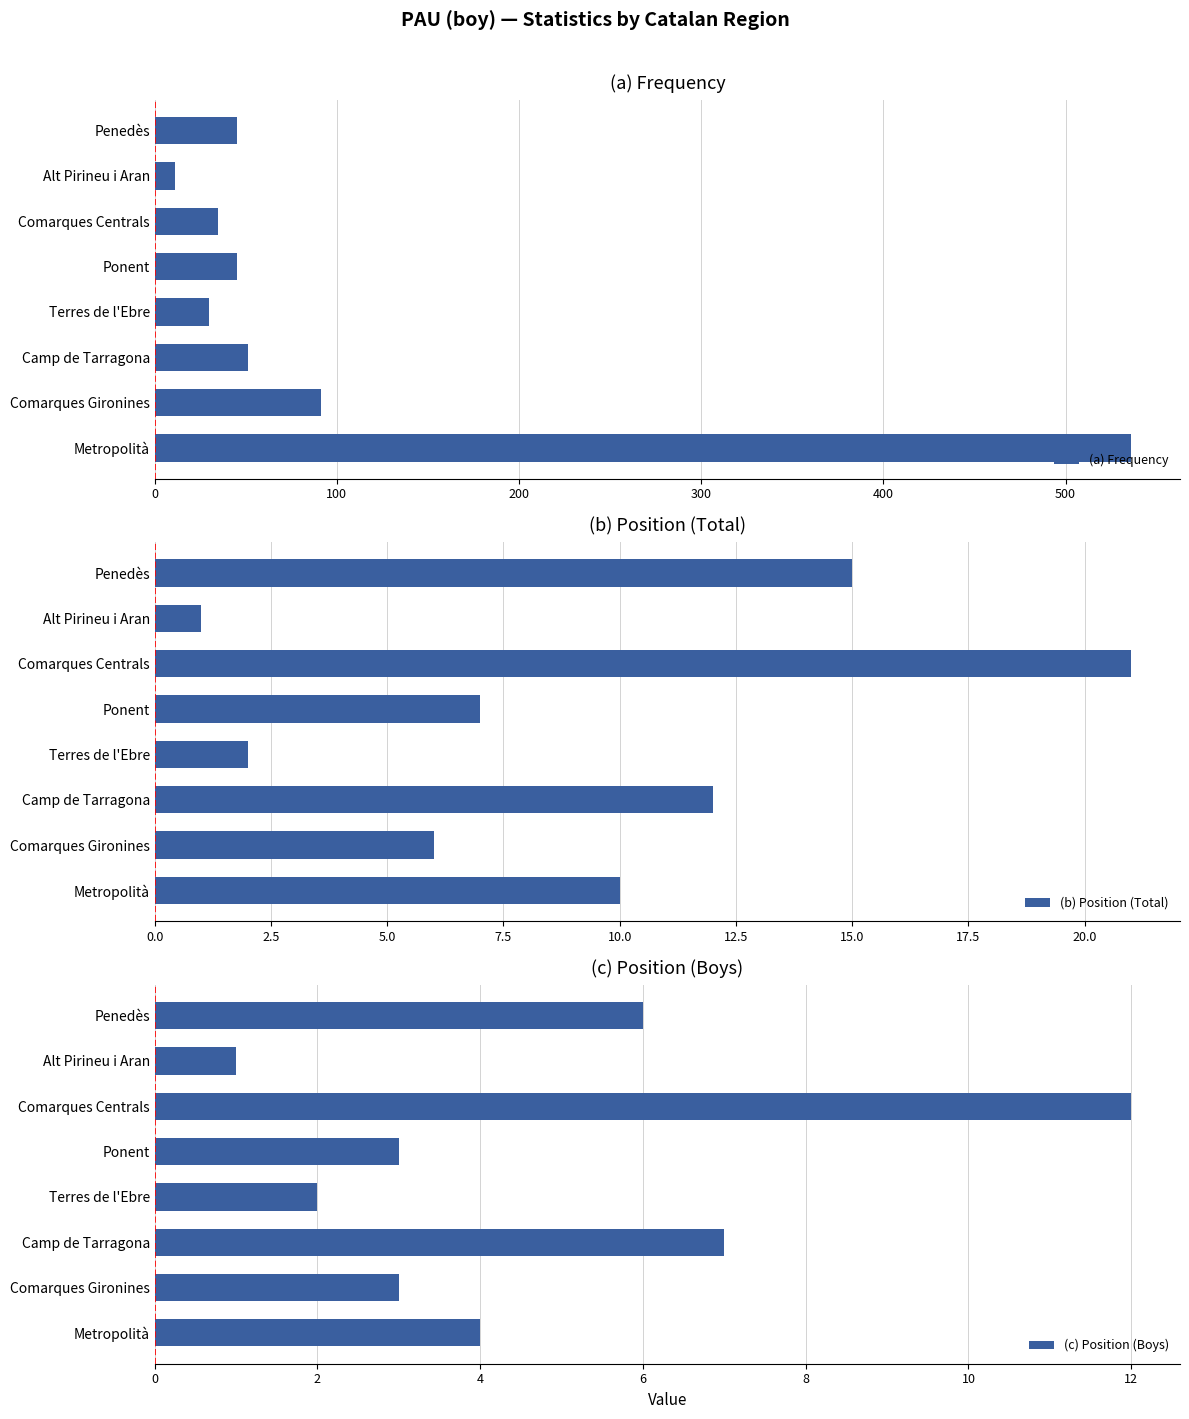

What is the highest value of the (a) Frequency series?

536